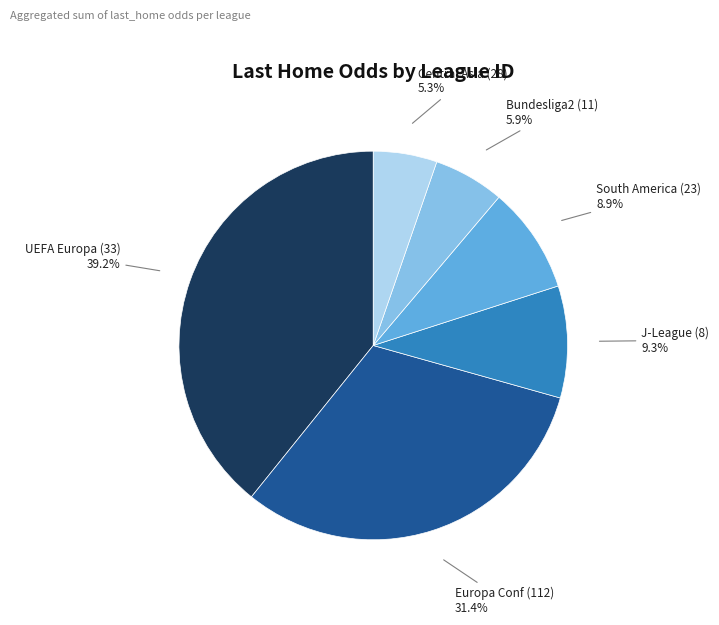

To the nearest percent, what is the difference between the largest and smallest slice percentages?

34%